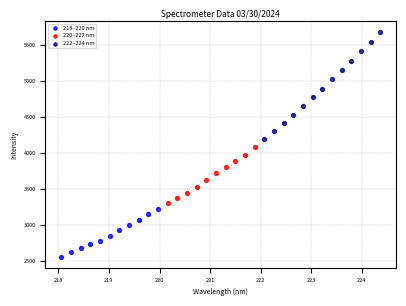

Which series contains the lowest Y value?

218–220 nm